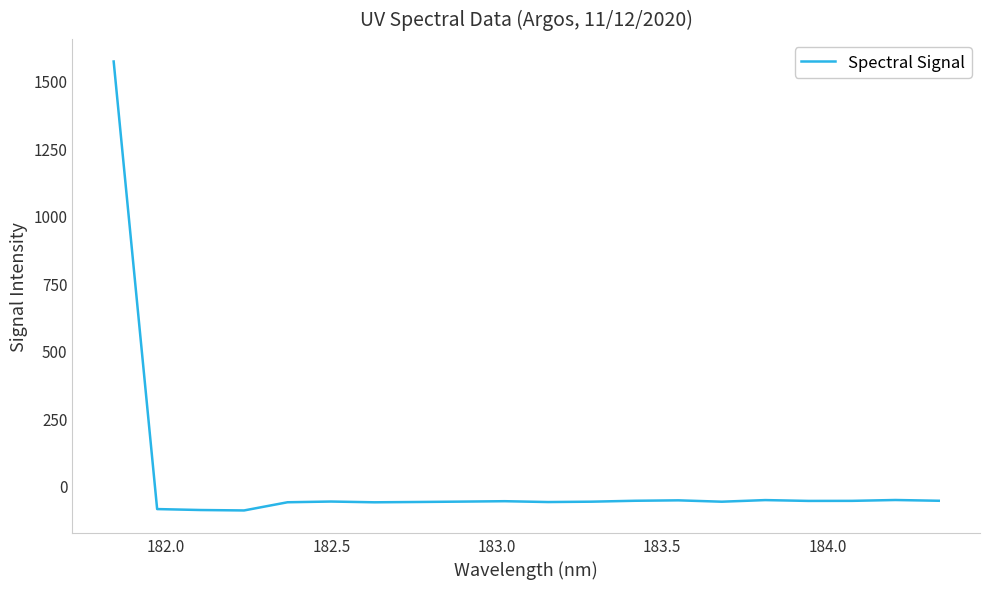

How many lines are shown in the chart?

1